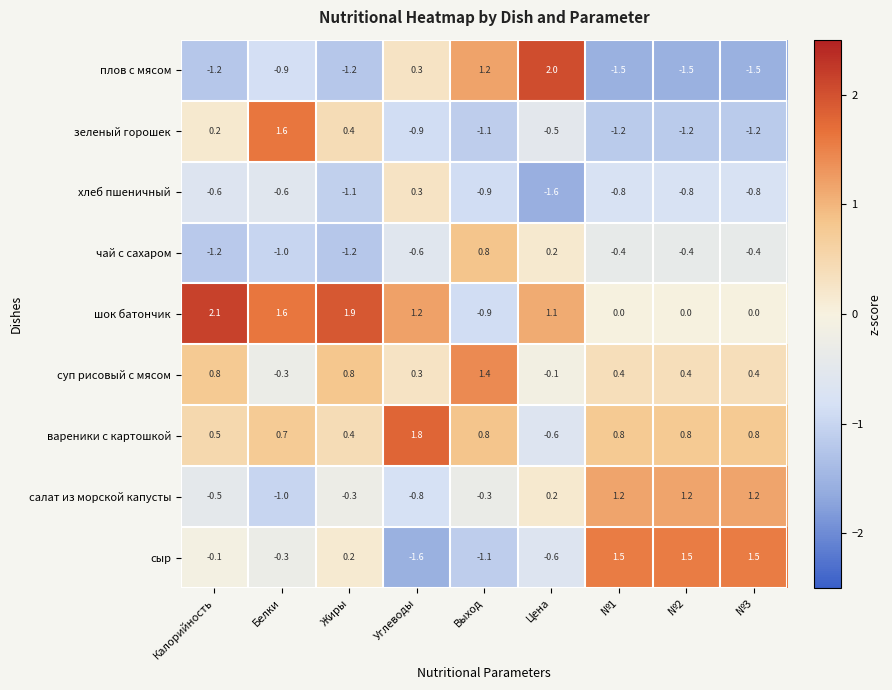

At how many categories does at least one series exceed -1?

9